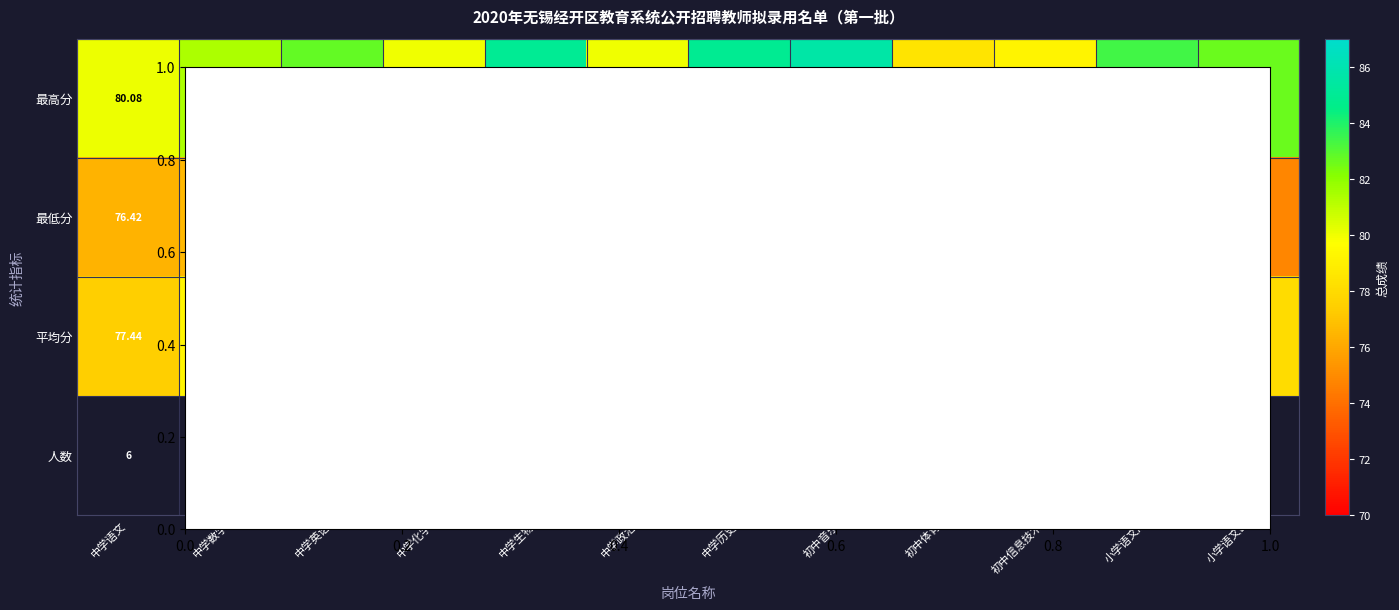

At which label does 平均分 first exceed 79?

中学数学